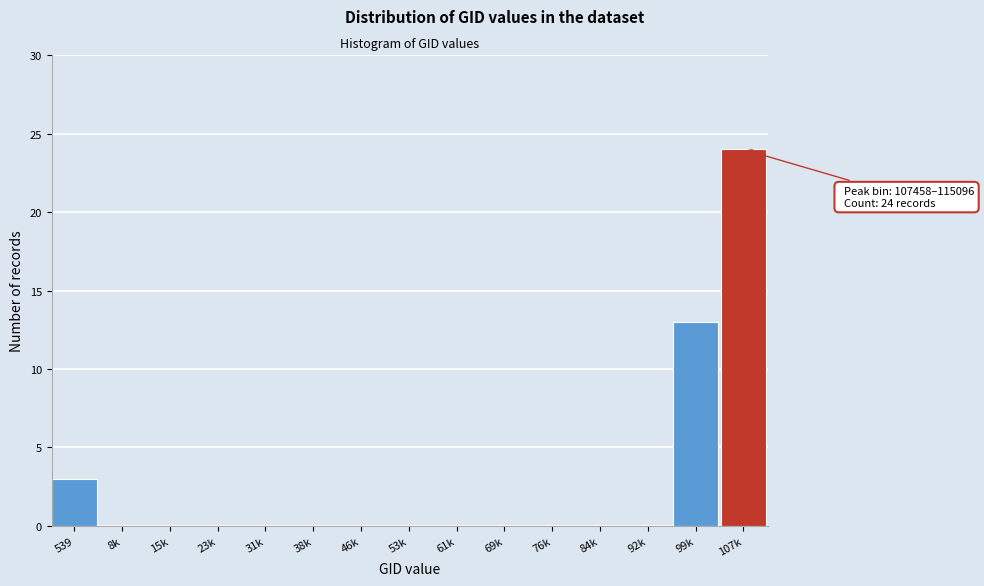

Reading left to right, list all the values displayed in this chart.

539=3	8k=0	15k=0	23k=0	31k=0	38k=0	46k=0	53k=0	61k=0	69k=0	76k=0	84k=0	92k=0	99k=13	107k=24